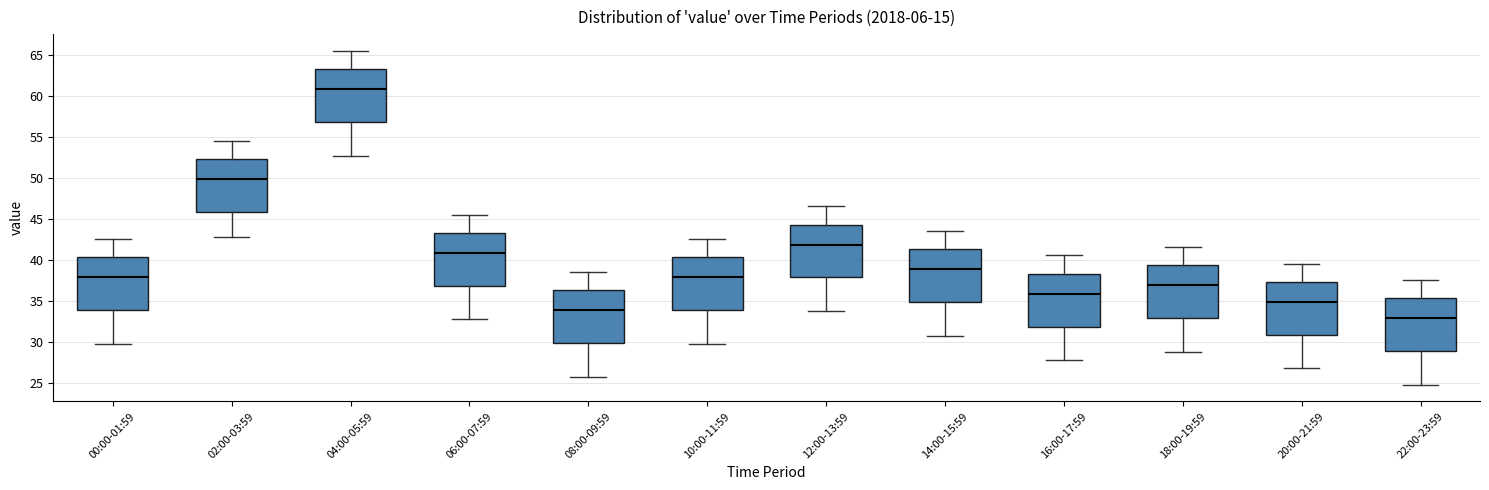

Reading left to right, transcribe this box plot: for each box, give where its median line is, the range the box spans, and where its two whiskers end, as read against the y-axis. The values are not printed on the chart, so give them approximately, as read against the axis.

00:00-01:59: median 38.0, box 34.0 to 40.5, whiskers 30.0 to 42.5
02:00-03:59: median 50.0, box 46.0 to 52.5, whiskers 43.0 to 54.5
04:00-05:59: median 61.0, box 57.0 to 63.5, whiskers 53.0 to 65.5
06:00-07:59: median 41.0, box 37.0 to 43.5, whiskers 33.0 to 45.5
08:00-09:59: median 34.0, box 30.0 to 36.5, whiskers 26.0 to 38.5
10:00-11:59: median 38.0, box 34.0 to 40.5, whiskers 30.0 to 42.5
12:00-13:59: median 42.0, box 38.0 to 44.5, whiskers 34.0 to 46.5
14:00-15:59: median 39.0, box 35.0 to 41.5, whiskers 31.0 to 43.5
16:00-17:59: median 36.0, box 32.0 to 38.5, whiskers 28.0 to 40.5
18:00-19:59: median 37.0, box 33.0 to 39.5, whiskers 29.0 to 41.5
20:00-21:59: median 35.0, box 31.0 to 37.5, whiskers 27.0 to 39.5
22:00-23:59: median 33.0, box 29.0 to 35.5, whiskers 25.0 to 37.5